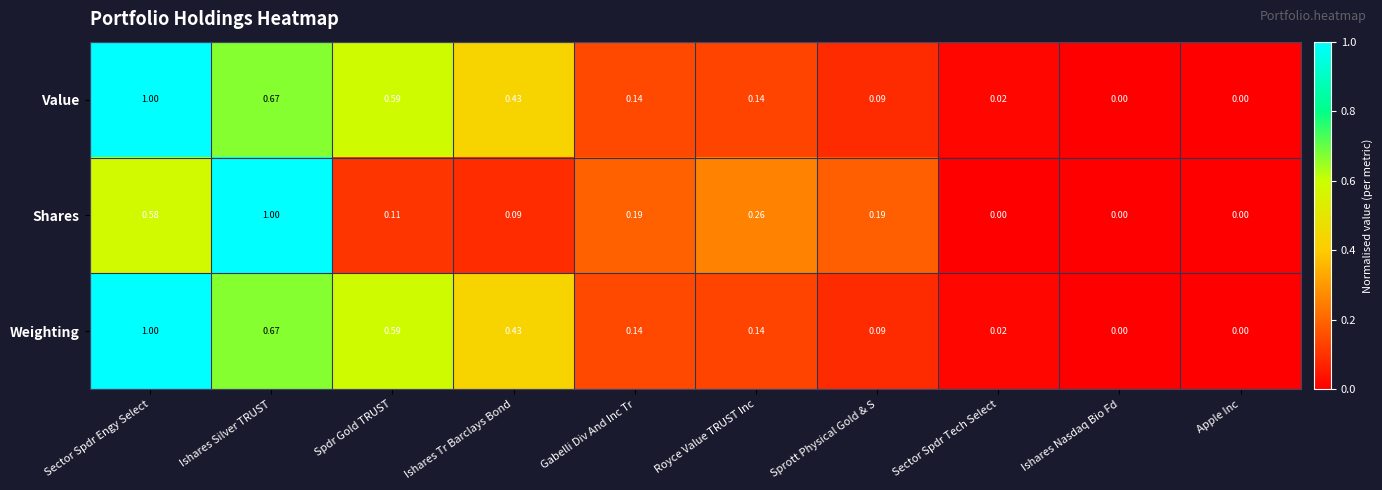

What is the difference between the highest and lowest values at Spdr Gold TRUST?

0.5